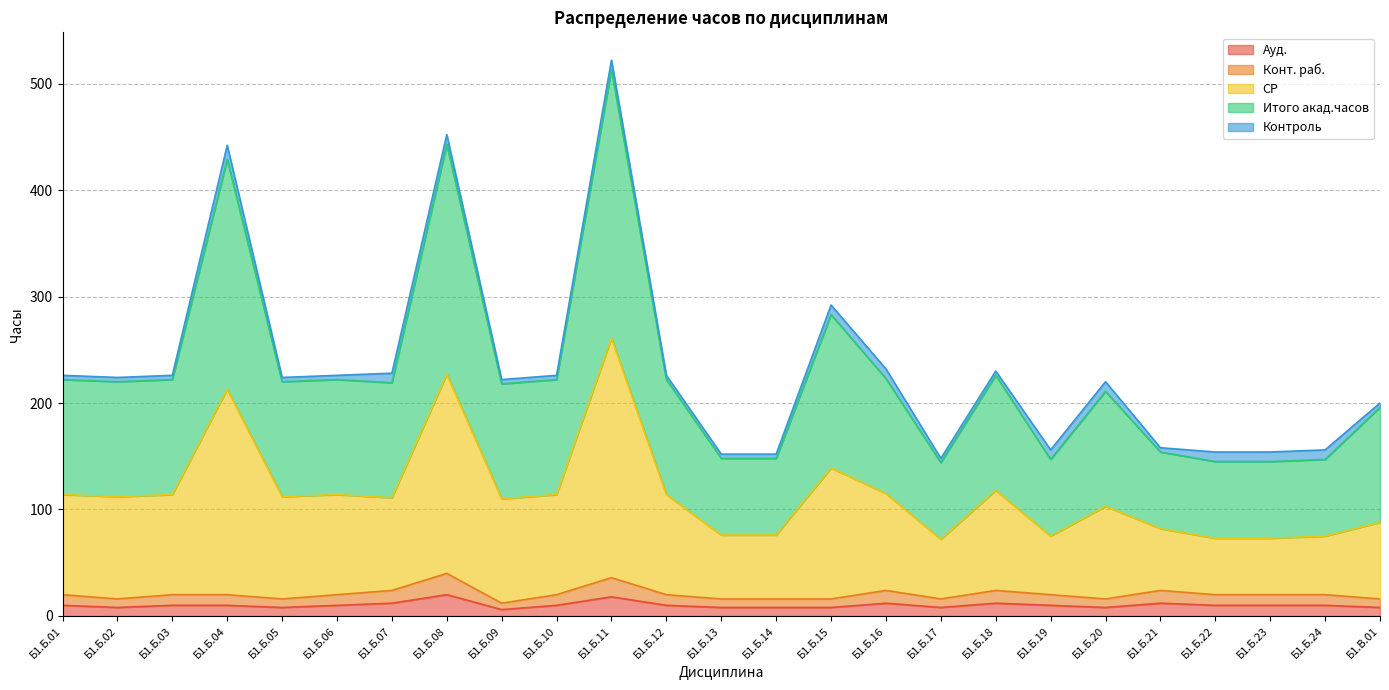

What position from the left is Б1.Б.09?

9